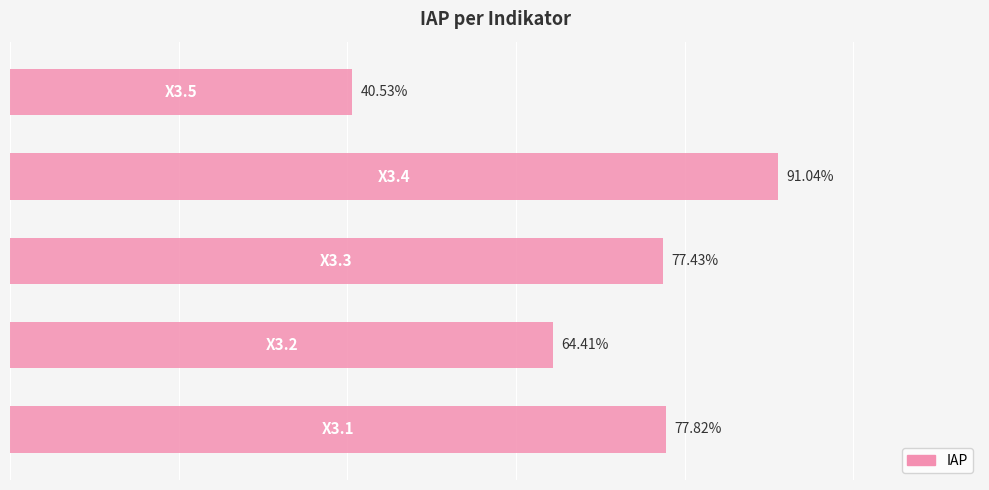

What is the average value?

70.2